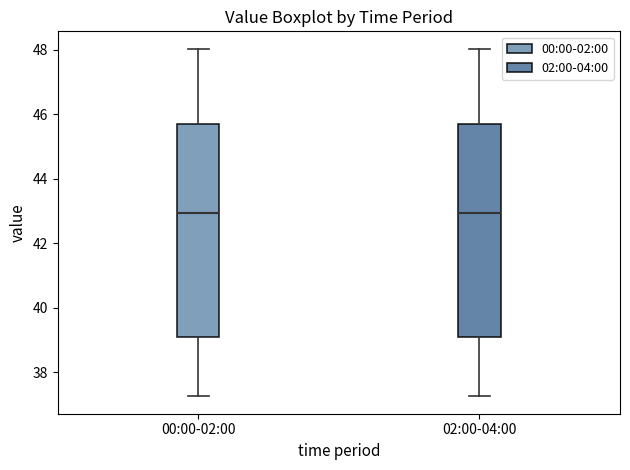

Reading left to right, read every box against the y-axis: the position of its median line, the range the box covers, and the ends of its whiskers. The values are not printed on the chart, so give them approximately, as read against the axis.

00:00-02:00: median 43.0, box 39.0 to 45.8, whiskers 37.2 to 48.0
02:00-04:00: median 43.0, box 39.0 to 45.8, whiskers 37.2 to 48.0